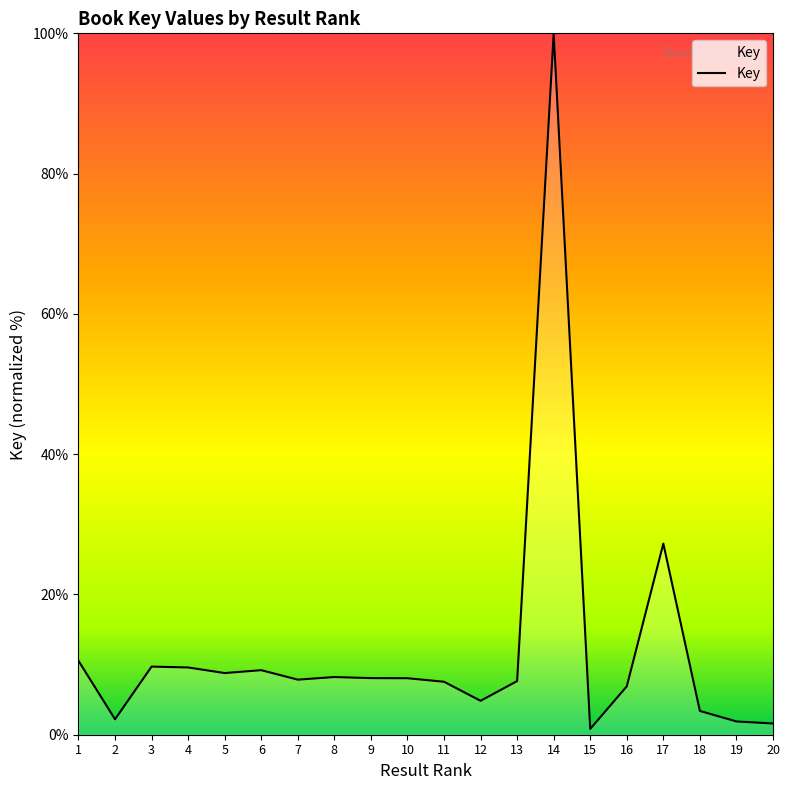

What is the difference between the values at 5 and 18?

5.4